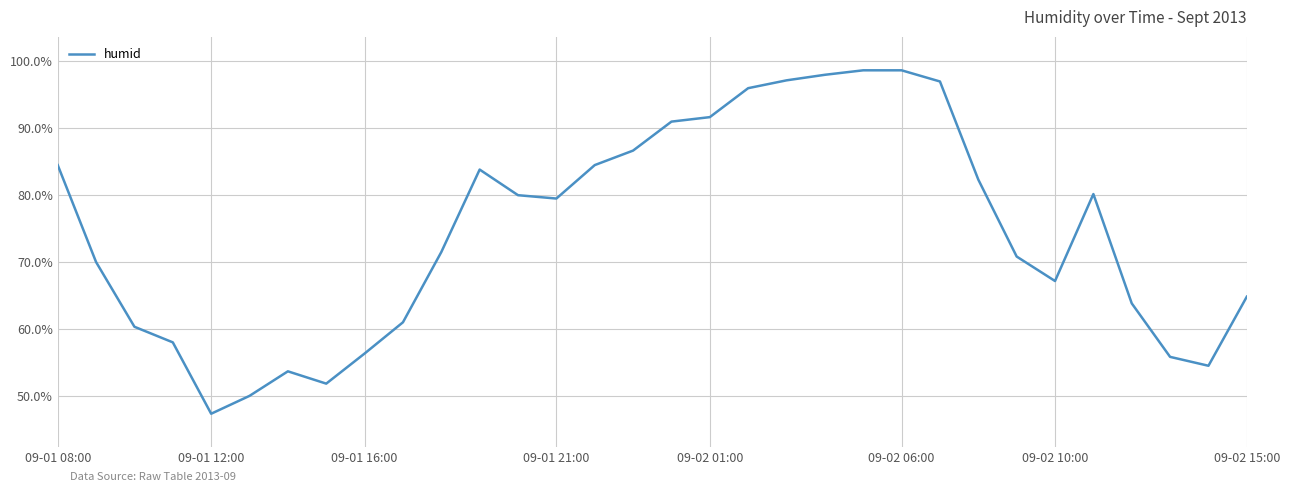

What is the smallest value displayed?

47.3